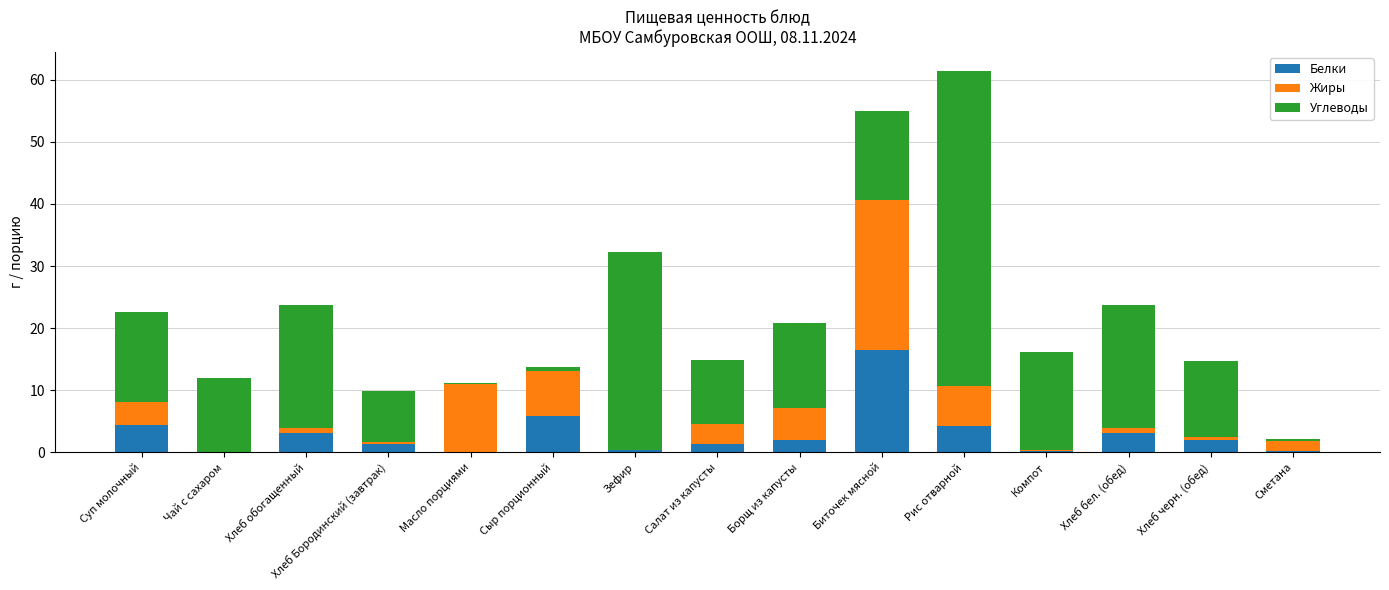

At which category is the sum across all series the highest?

Рис отварной